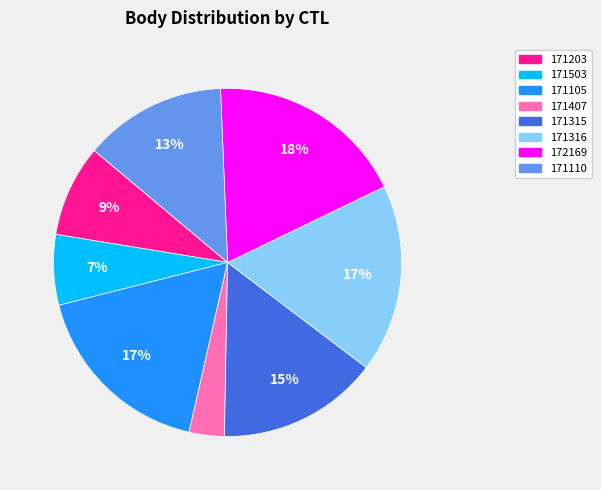

True or false: 171203 accounts for 1% of the total.

False